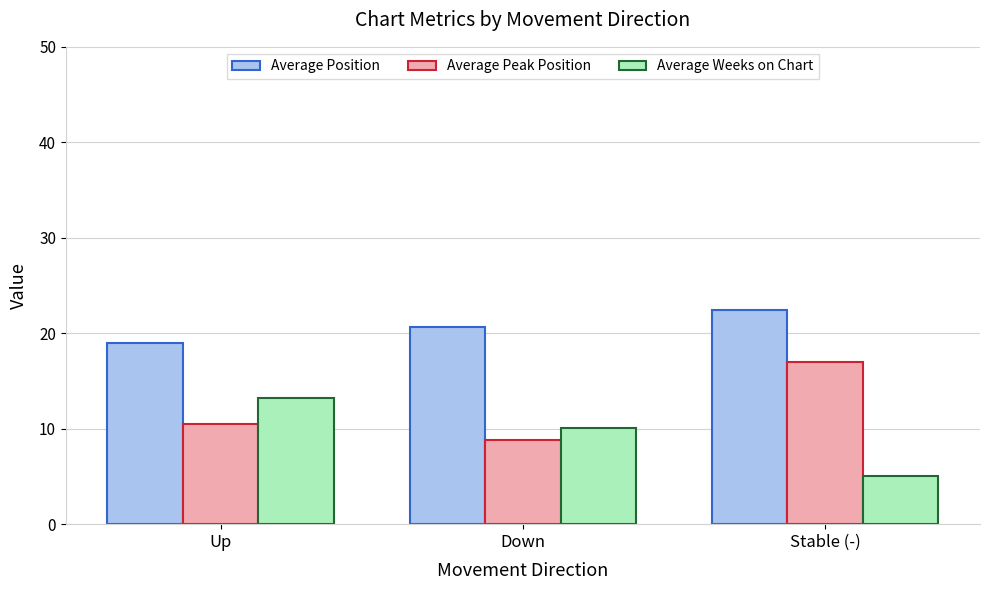

Does the chart contain stacked bars?

No